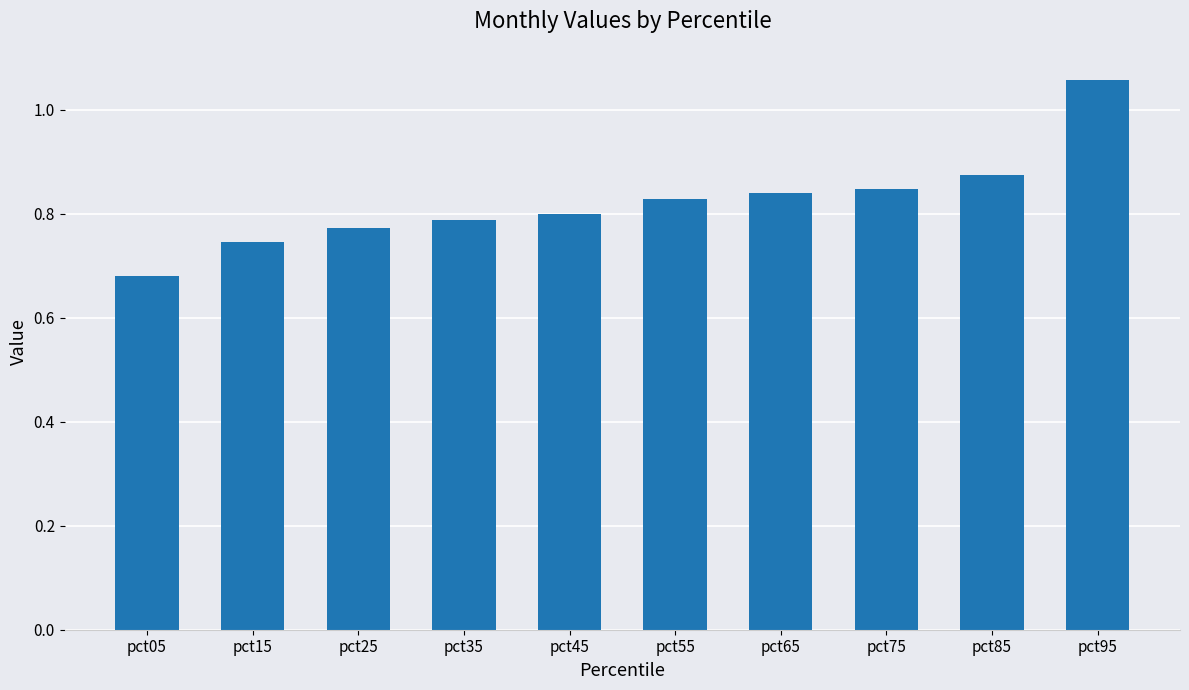

What is the sum of the values at pct25 and pct15?

1.5